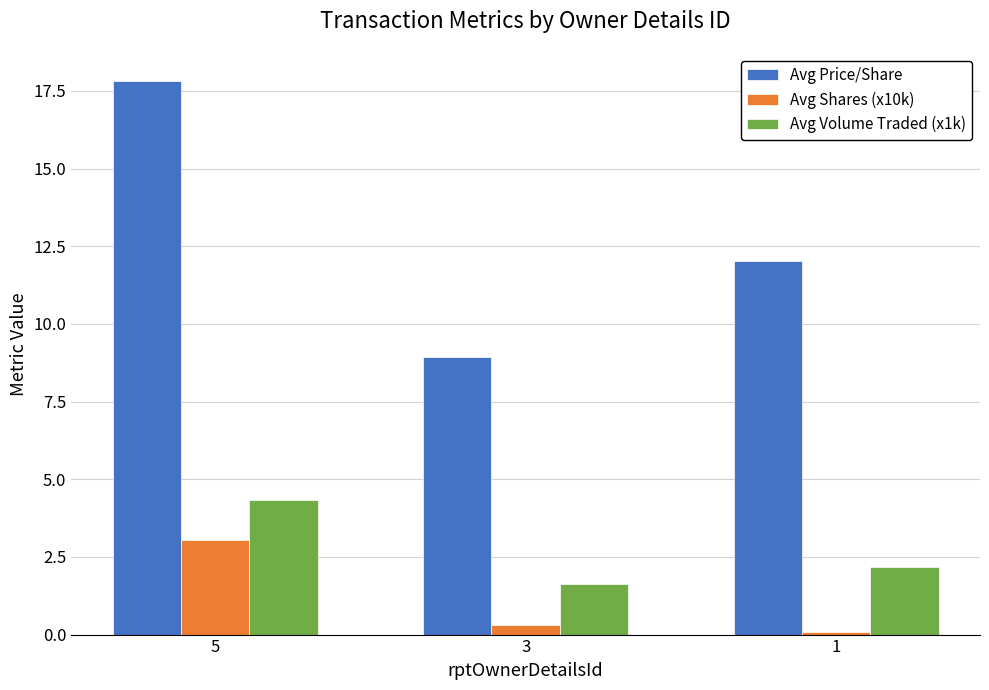

How many groups of bars are there?

3